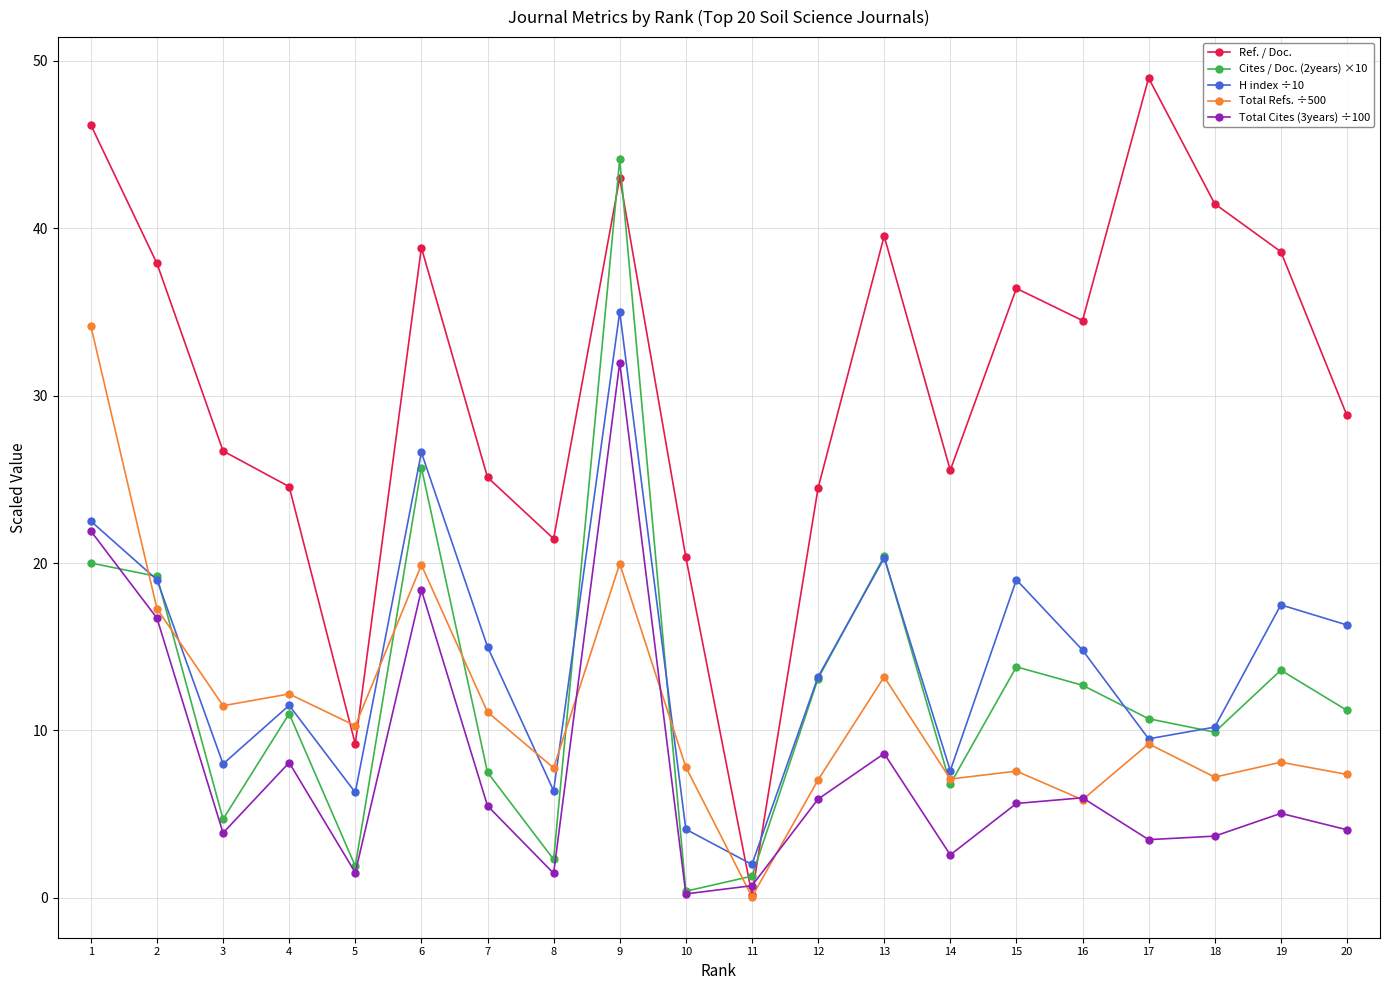

Which series changed the most between 2 and 18?

Total Cites (3years) ÷100